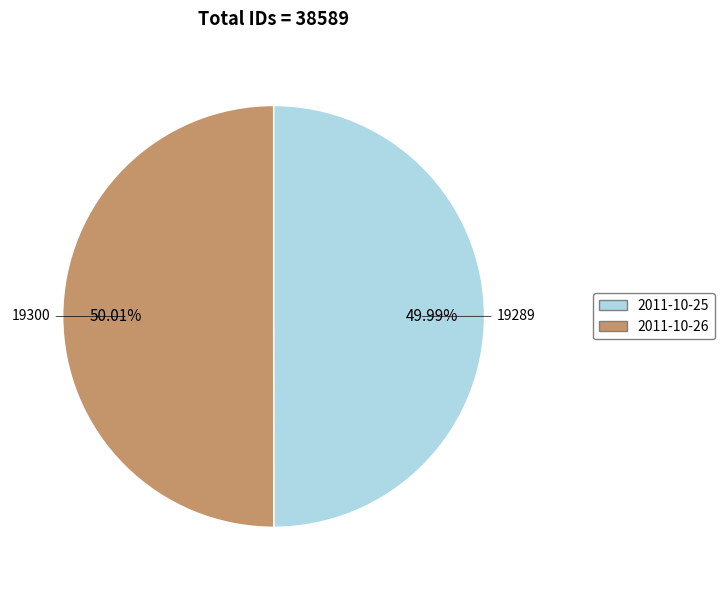

What percentage is NOT represented by 2011-10-25?

50.0%